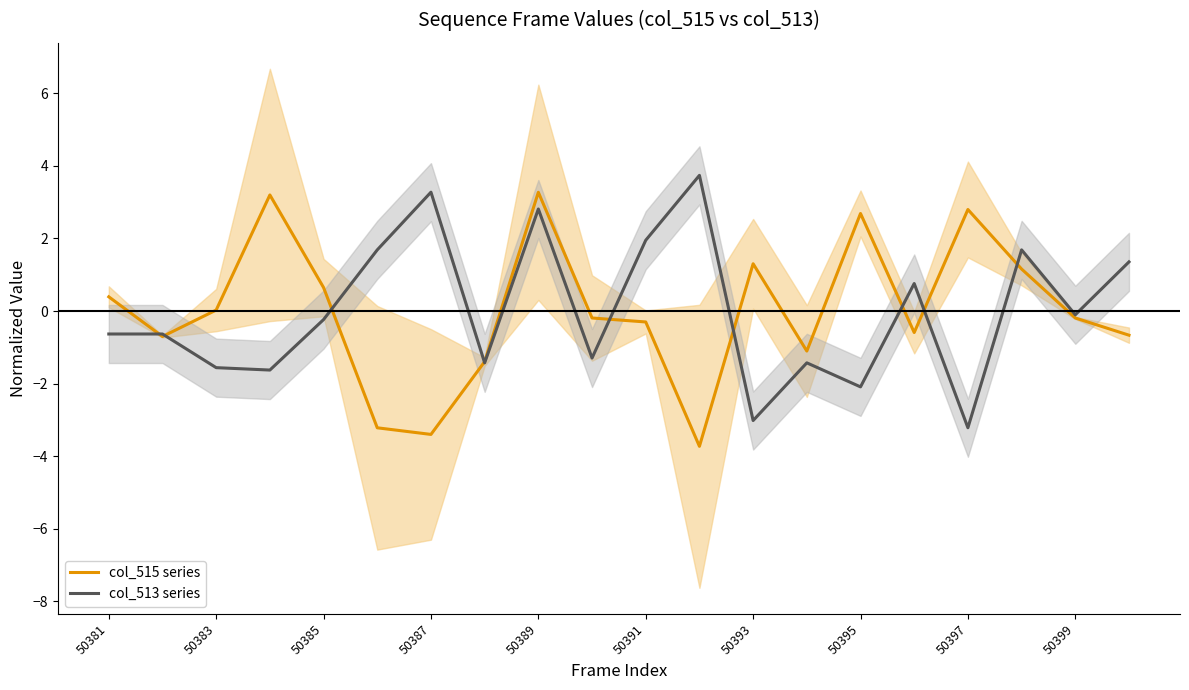

Reading right to left, what are all the values shown in this chart?

col_515 series: -0.7	-0.2	1.2	2.8	-0.6	2.7	-1.1	1.3	-3.7	-0.3	-0.2	3.3	-1.4	-3.4	-3.2	0.6	3.2	0.0	-0.7	0.4
col_513 series: 1.4	-0.1	1.7	-3.2	0.8	-2.1	-1.4	-3.0	3.7	2.0	-1.3	2.8	-1.4	3.3	1.7	-0.2	-1.6	-1.6	-0.6	-0.6